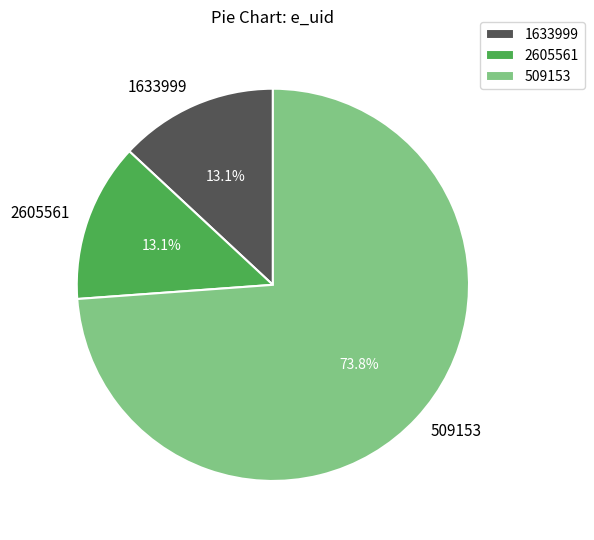

To the nearest percent, what is the difference between the largest and smallest slice percentages?

61%